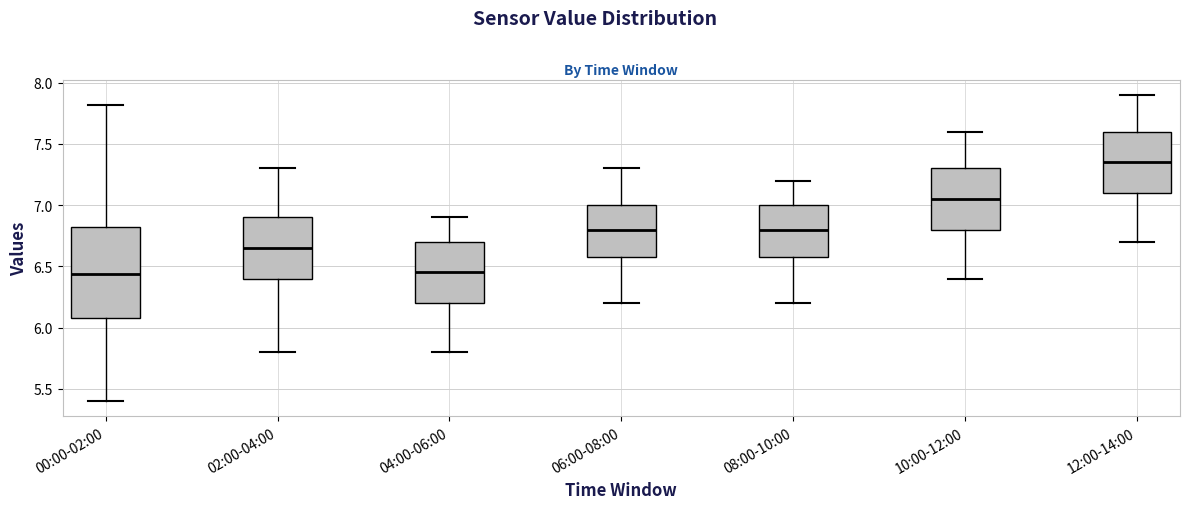

Where is the lower edge of the box for 08:00-10:00 on the y-axis? The values are not printed on the chart, so give them approximately, as read against the axis.

6.60